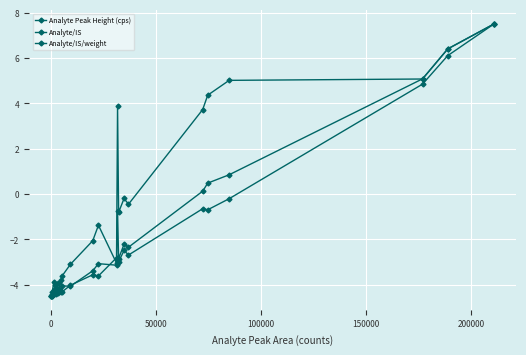

How many lines are shown in the chart?

3